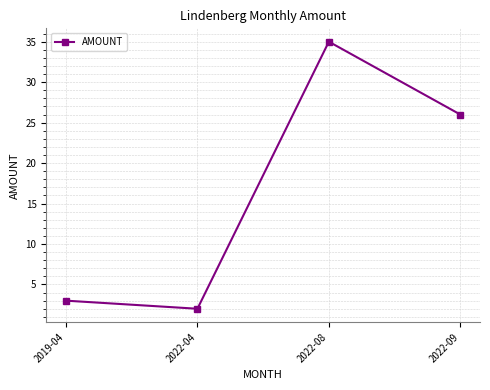

How many interior local valleys (lower than both neighbors) does the data have?

1